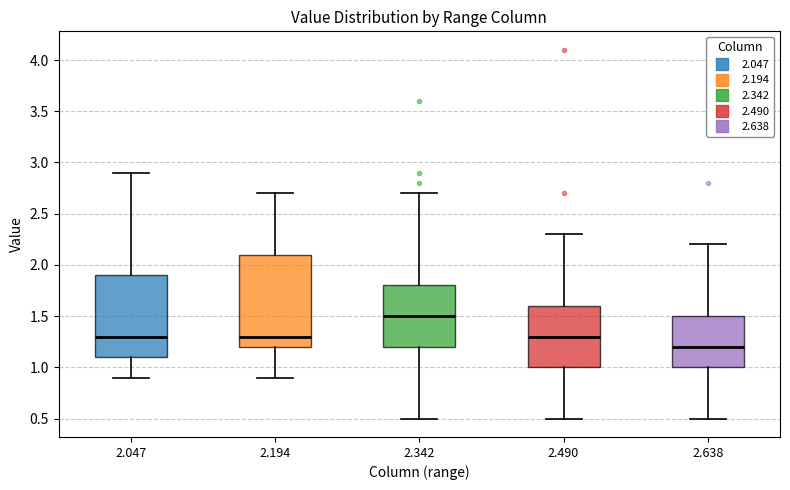

Reading left to right, read every box against the y-axis: the position of its median line, the range the box covers, and the ends of its whiskers. The values are not printed on the chart, so give them approximately, as read against the axis.

2.047: median 1.3, box 1.1 to 1.9, whiskers 0.9 to 2.9
2.194: median 1.3, box 1.2 to 2.1, whiskers 0.9 to 2.7
2.342: median 1.5, box 1.2 to 1.8, whiskers 0.5 to 2.7
2.490: median 1.3, box 1.0 to 1.6, whiskers 0.5 to 2.3
2.638: median 1.2, box 1.0 to 1.5, whiskers 0.5 to 2.2